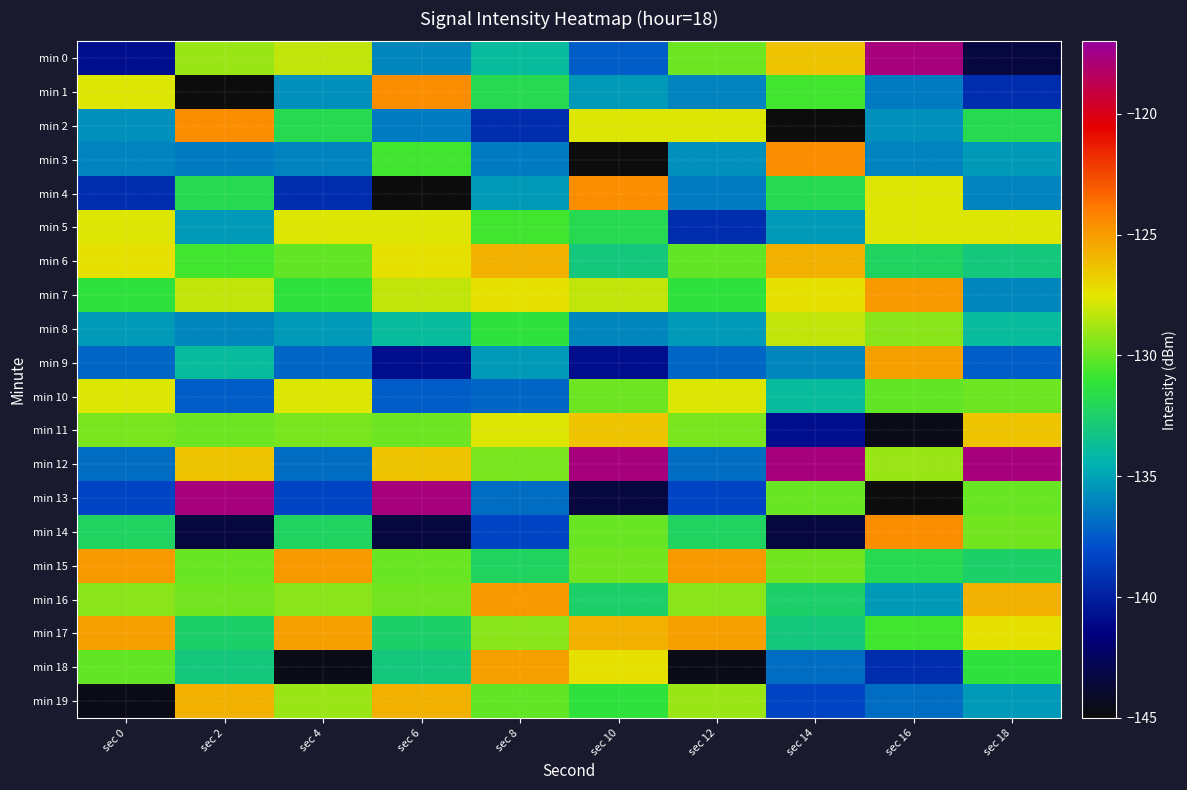

At which category does the chart reach its peak across all series?

sec 16